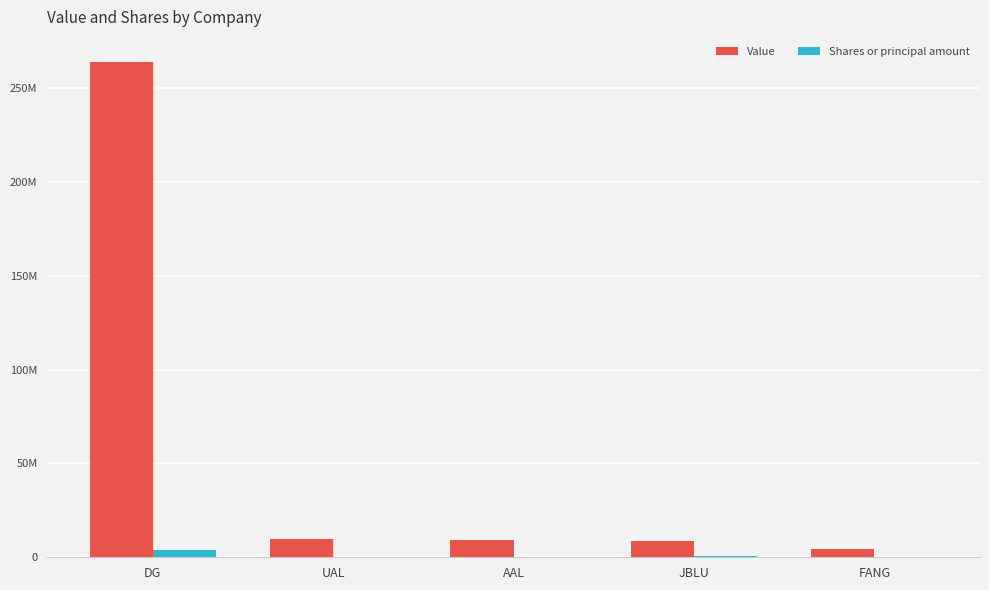

What is the difference between the Value values at JBLU and DG?

255113000